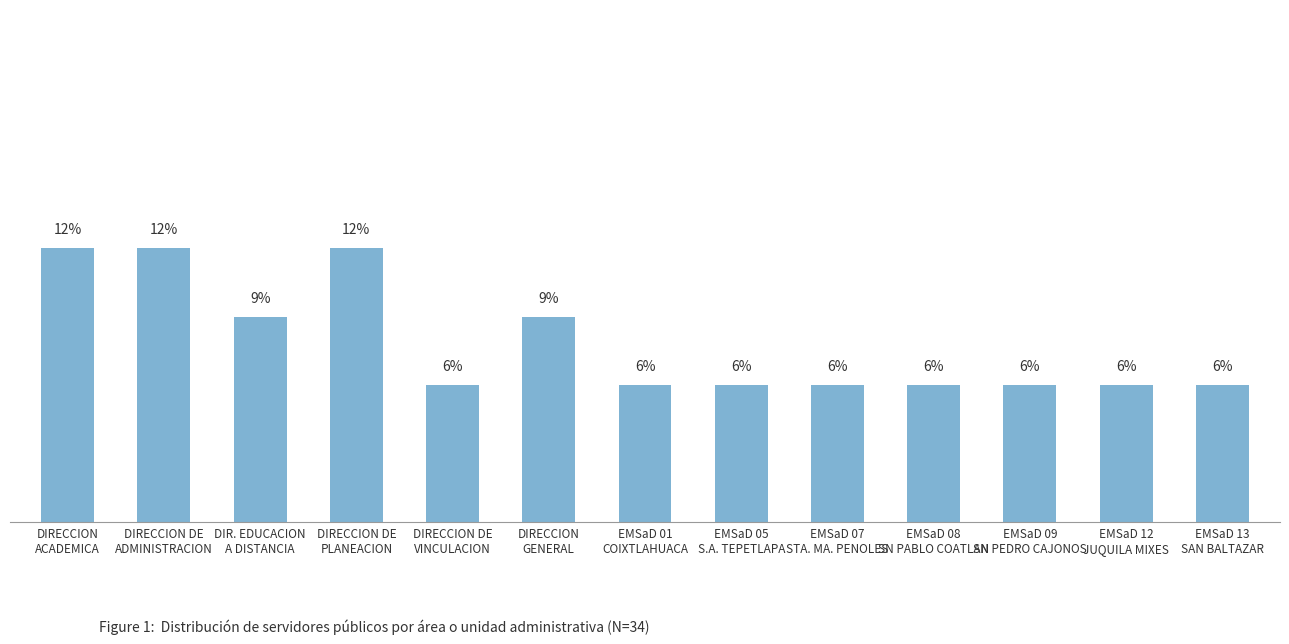

What is the label of the 10th bar from the left?

EMSaD 08
SN PABLO COATLAN